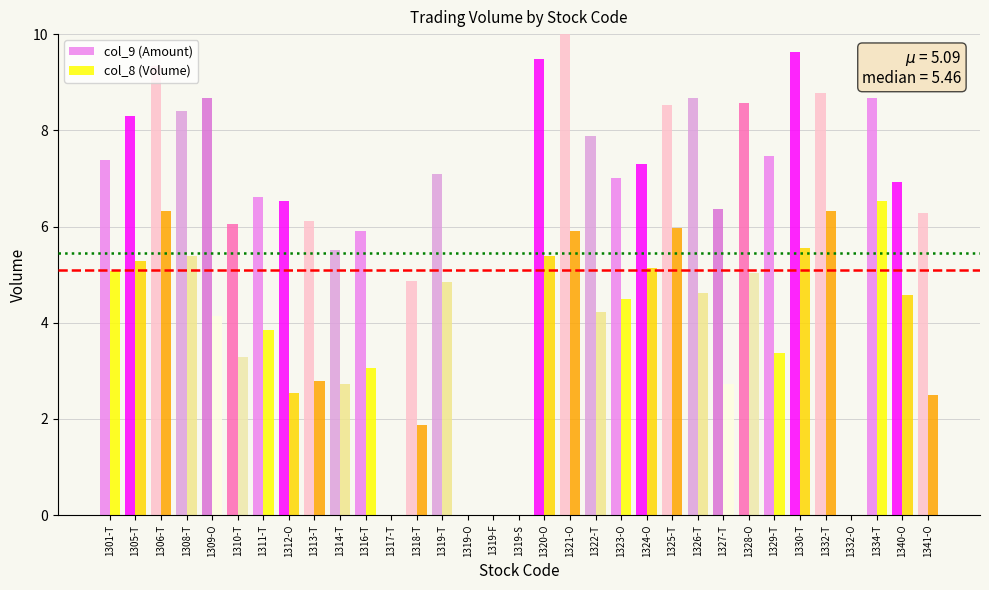

What are all the series names shown in the legend?

col_9 (Amount), col_8 (Volume)